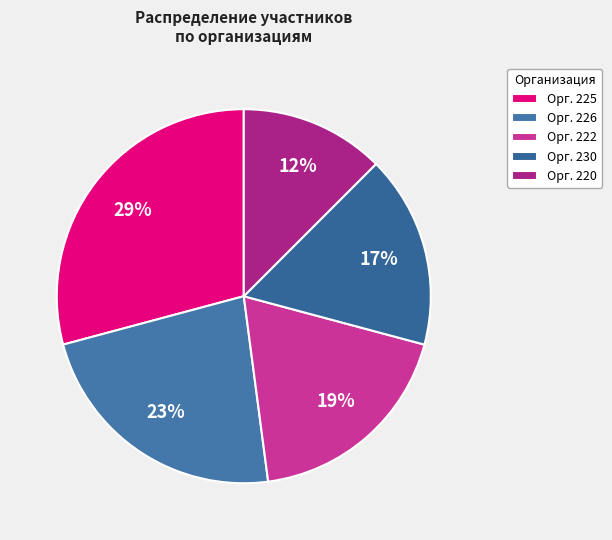

Is there any slice that represents more than half of the pie?

No